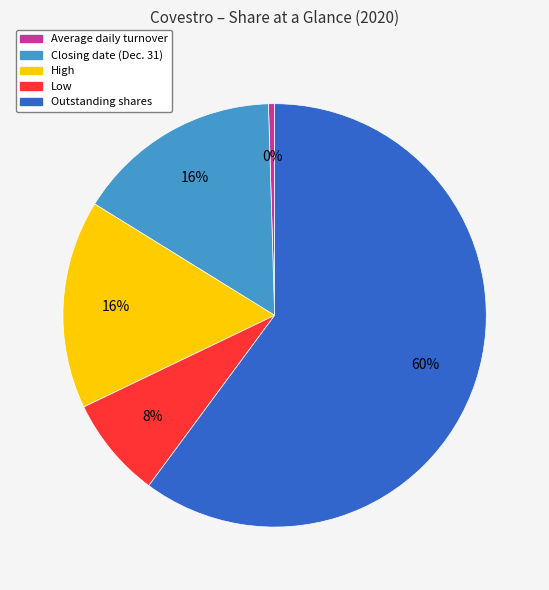

To the nearest percent, what is the difference between the largest and smallest slice percentages?

60%